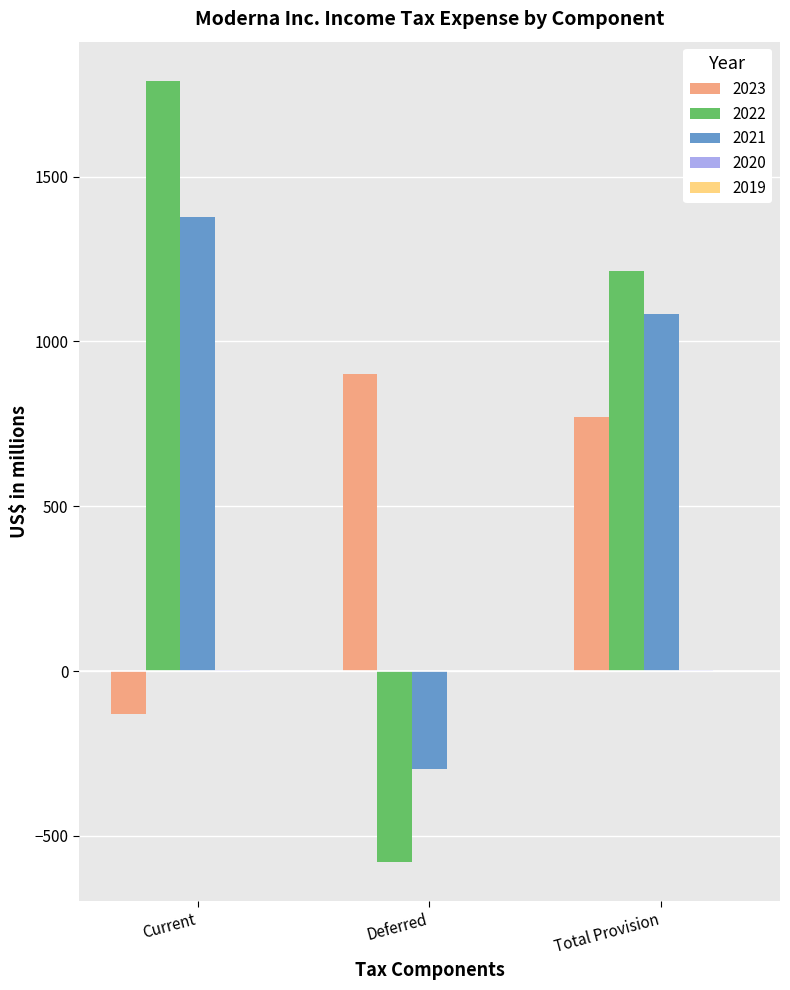

What is the sum of all 2023 values?

1544